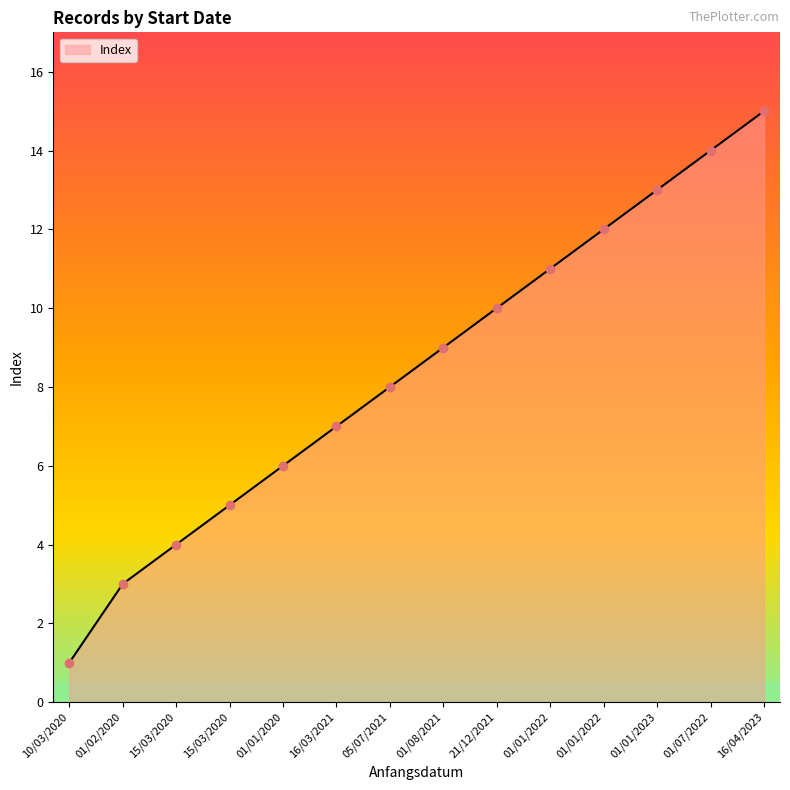

Where does the data first go above 9?

21/12/2021